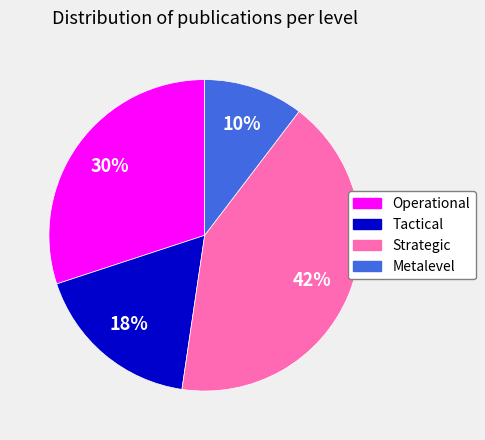

Which category has the biggest portion of the pie?

Strategic